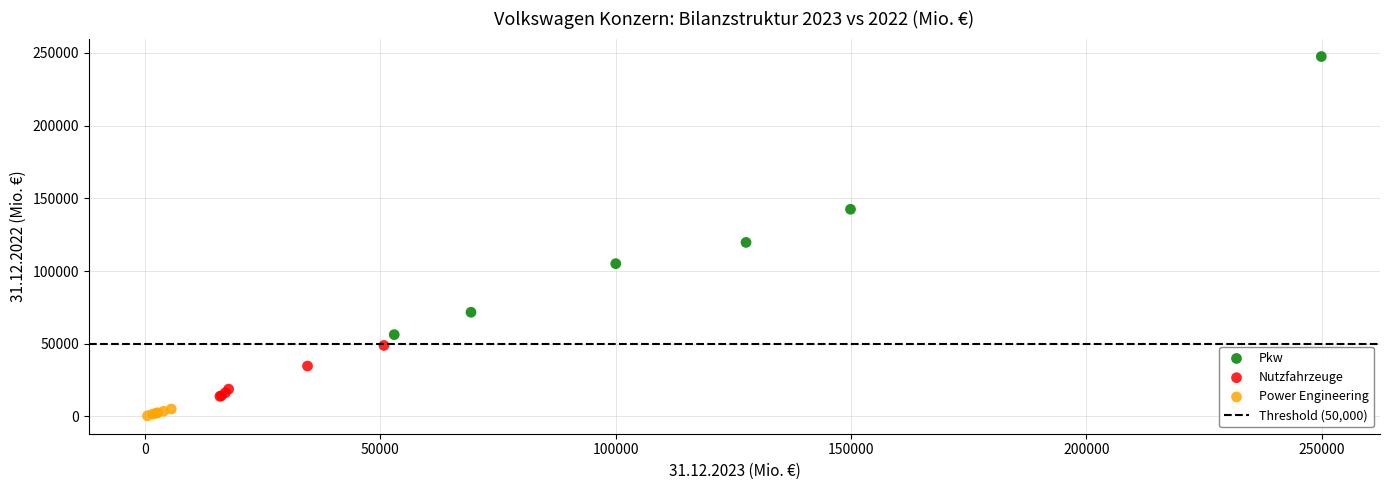

Which series reaches the maximum Y coordinate?

Pkw